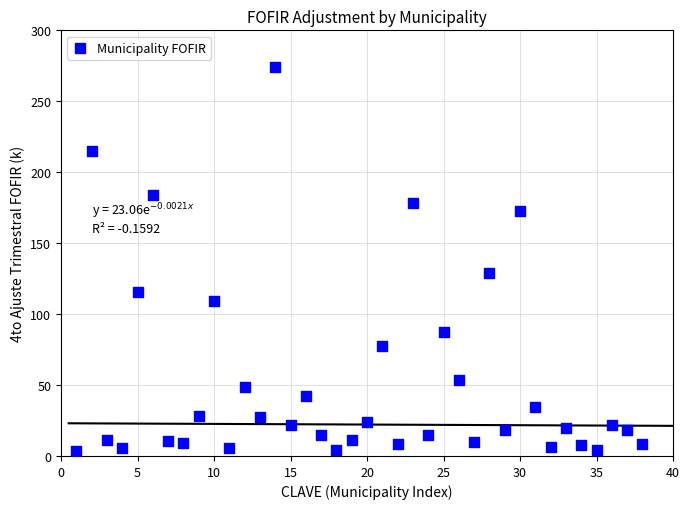

What is the range of Y values (max minus min)?

270.5